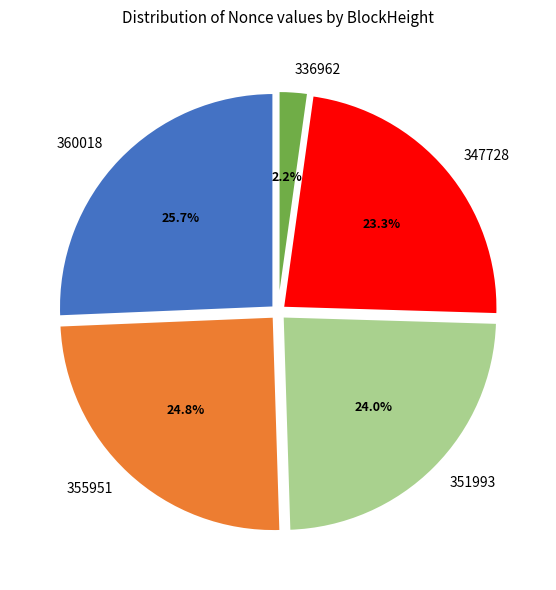

Which has a higher value, 351993 or 347728?

351993